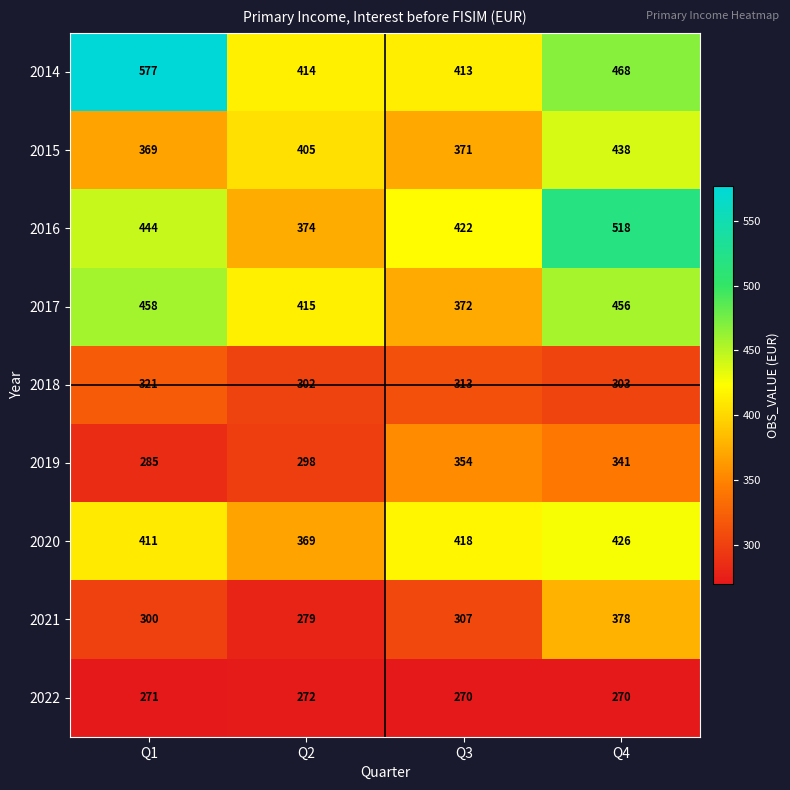

Rank the series by their maximum value, from lowest to highest.

2022, 2018, 2019, 2021, 2020, 2015, 2017, 2016, 2014